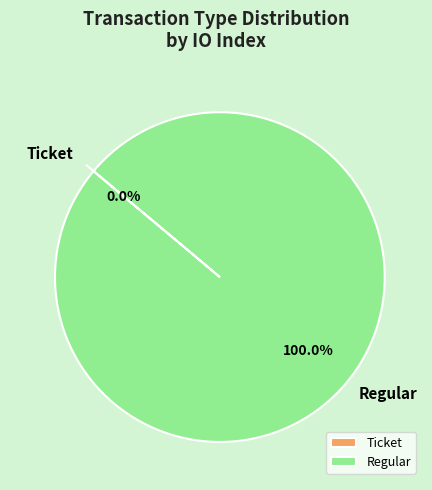

Which slice is the smallest?

Ticket